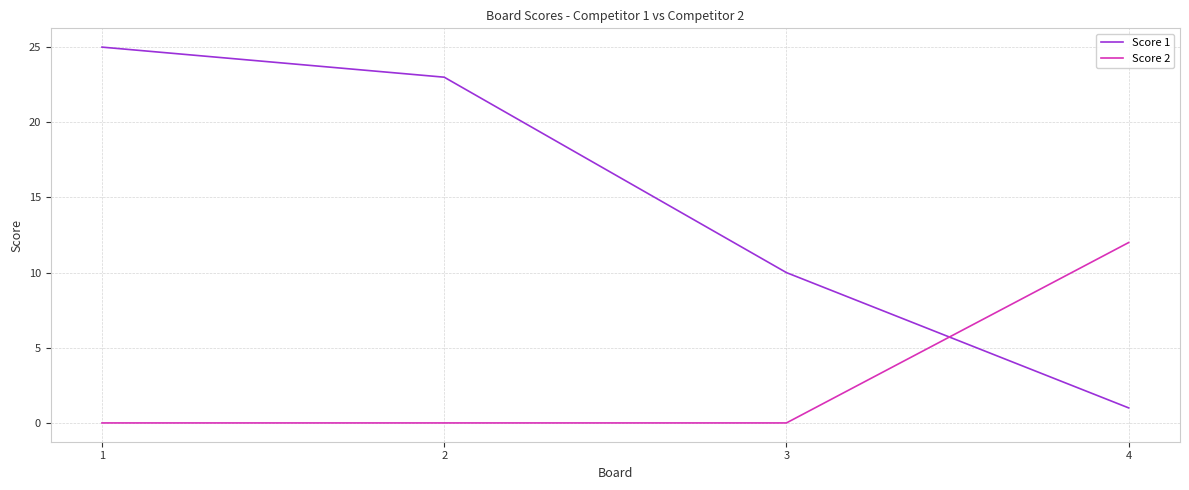

True or false: Score 1 has more than 2 points higher than both neighbors.

False